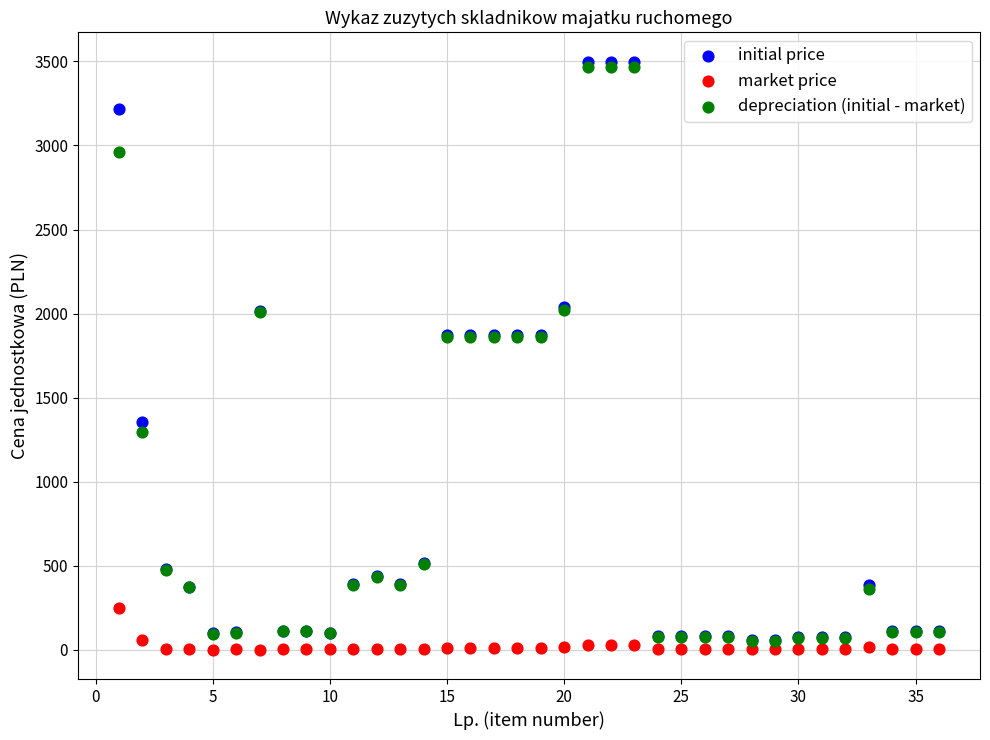

Which series contains the lowest Y value?

market price